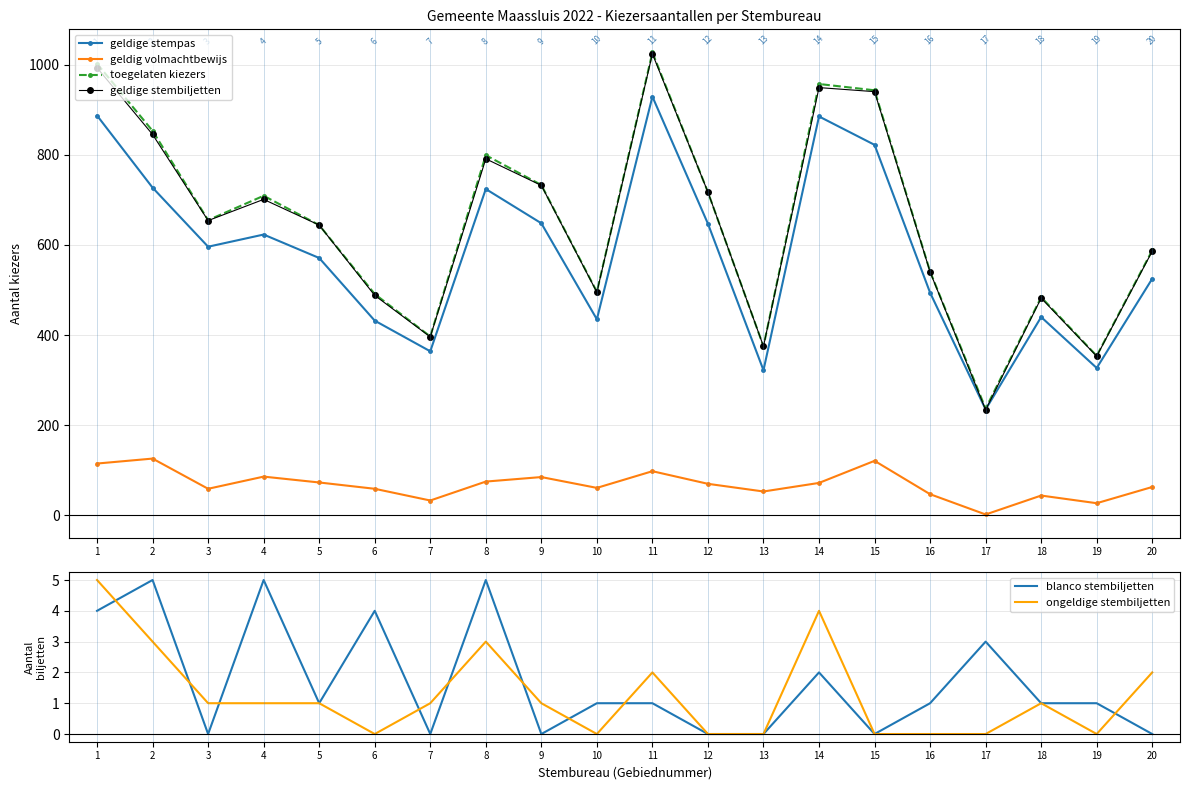

Reading left to right, what are all the values shown in this chart?

geldige stempas: 887	727	596	623	571	432	364	724	648	435	929	647	322	885	822	494	235	440	327	525
geldig volmachtbewijs: 115	126	59	86	73	59	33	75	85	61	98	70	53	72	121	47	2	44	27	63
toegelaten kiezers: 1002	853	655	709	644	491	397	799	733	496	1027	717	375	957	943	541	237	484	354	588
geldige stembiljetten: 993	845	654	701	644	488	396	791	732	495	1024	717	375	949	940	540	234	482	353	586
blanco stembiljetten: 4	5	0	5	1	4	0	5	0	1	1	0	0	2	0	1	3	1	1	0
ongeldige stembiljetten: 5	3	1	1	1	0	1	3	1	0	2	0	0	4	0	0	0	1	0	2